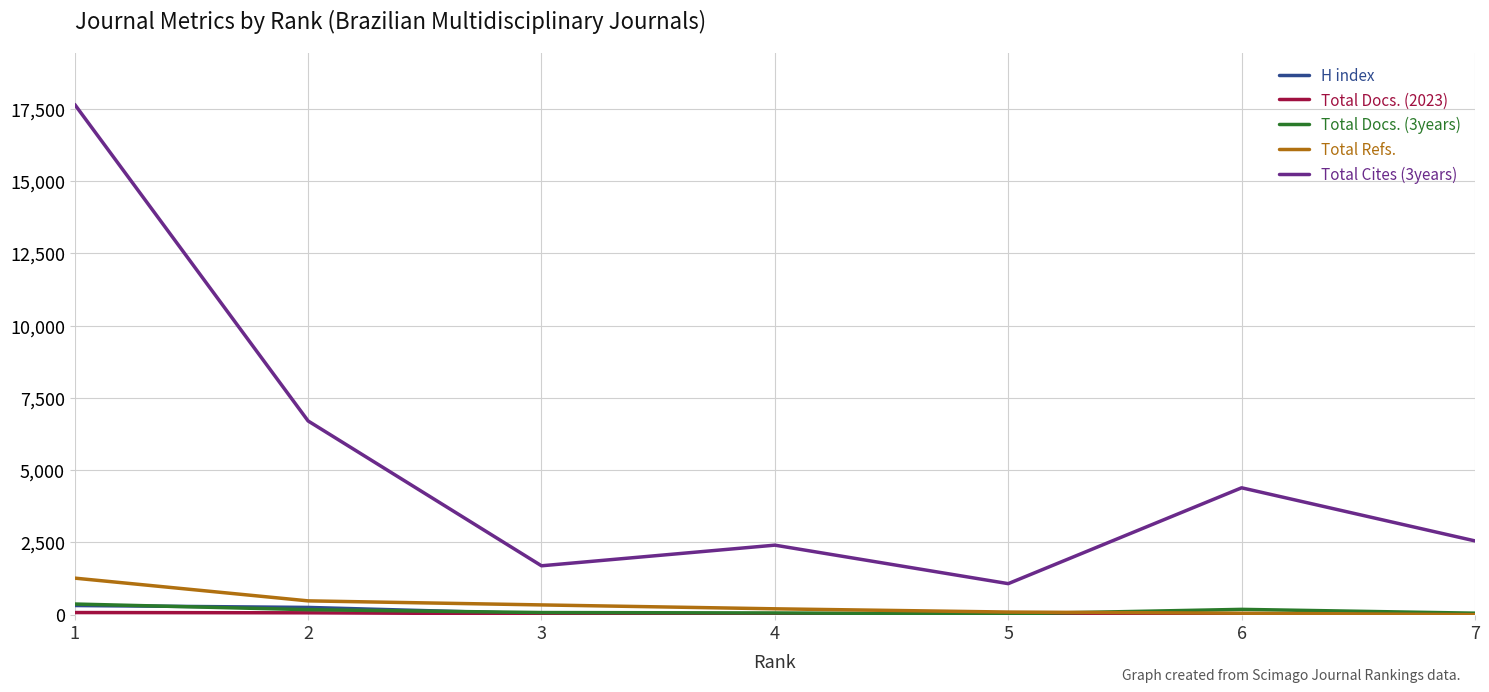

What is the greatest value displayed?

17656